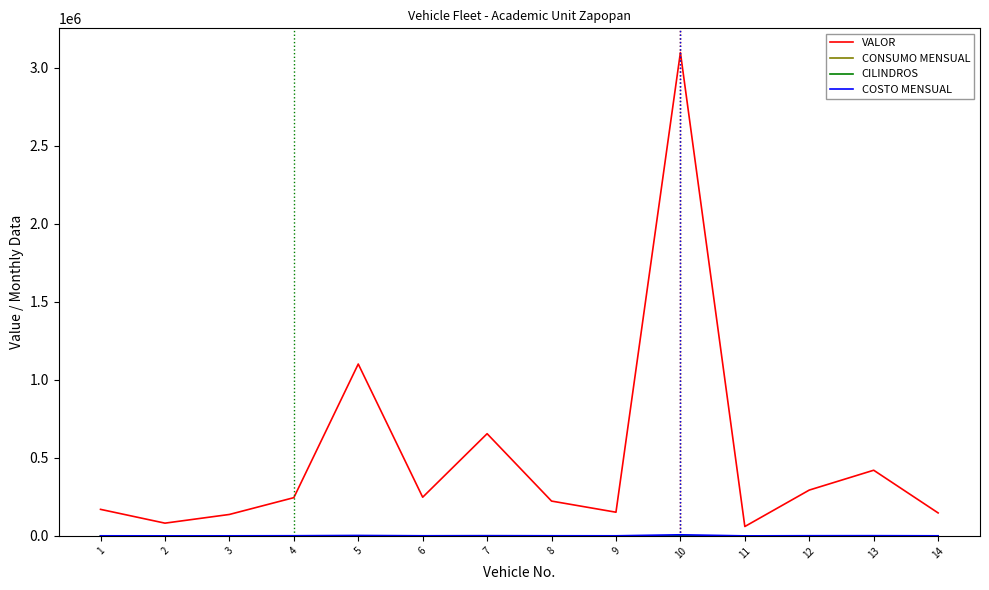

What is the greatest value displayed?

3098728.0